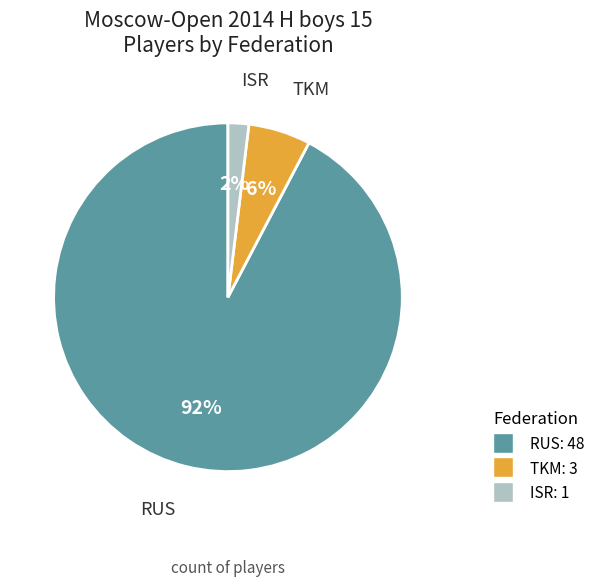

Does any single category account for the majority?

Yes